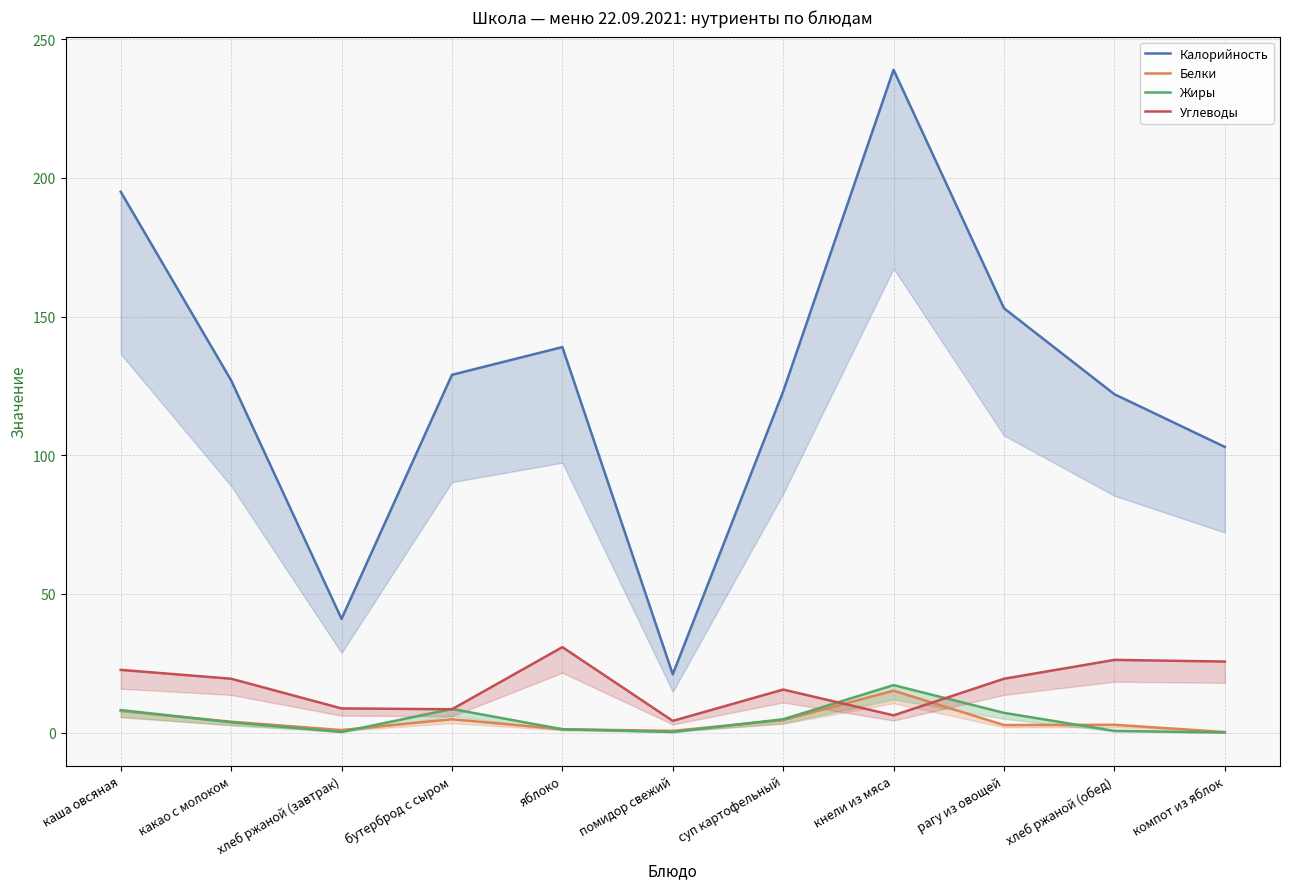

Which label corresponds to the largest value in the chart?

кнели из мяса